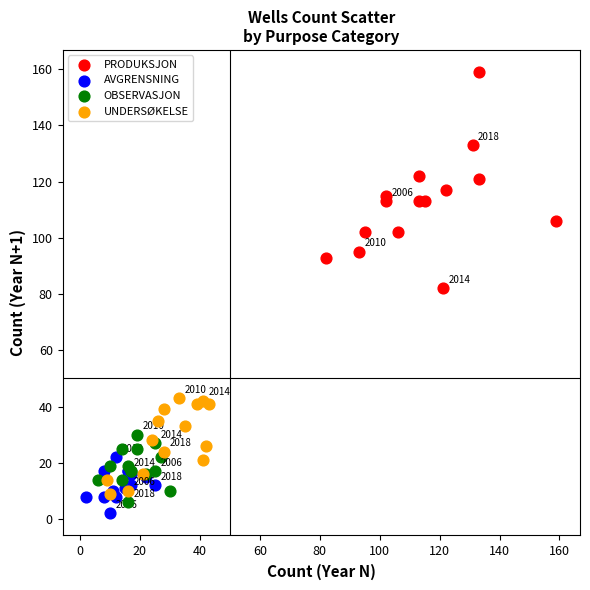

Which series has the largest Y range (max minus min)?

PRODUKSJON